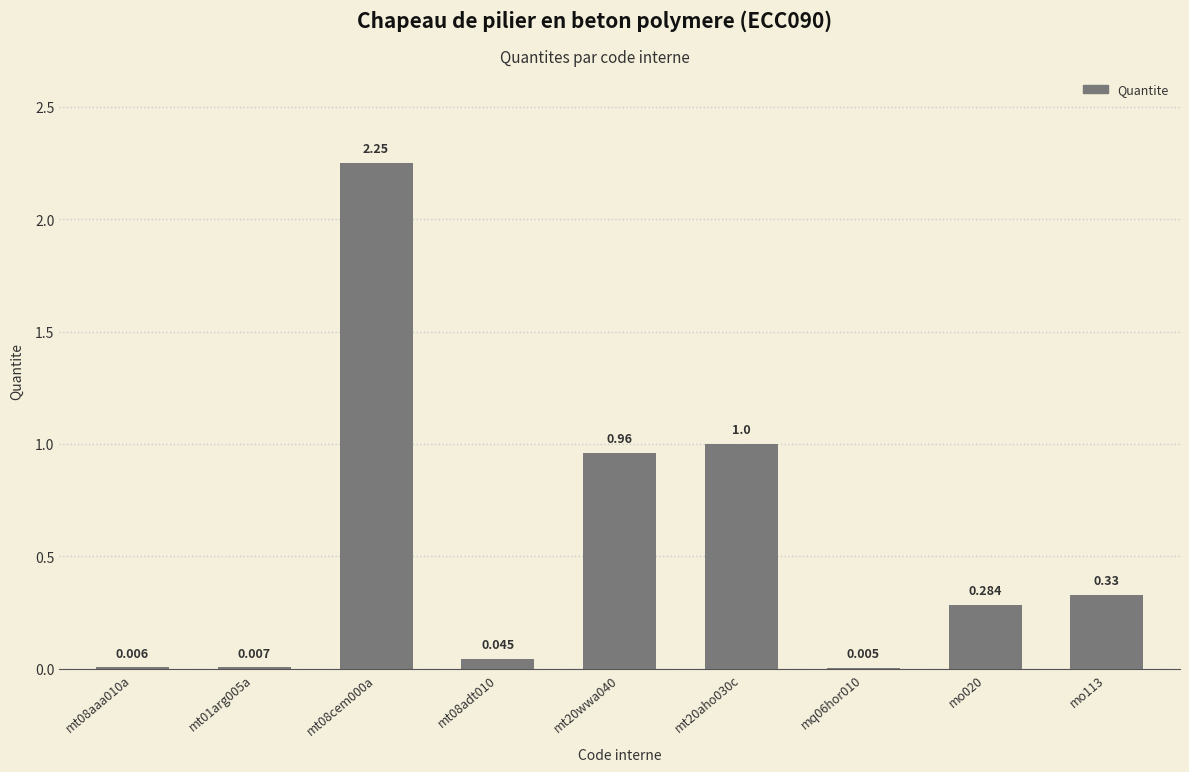

True or false: the data shows 1.0 at mt20aho030c.

True